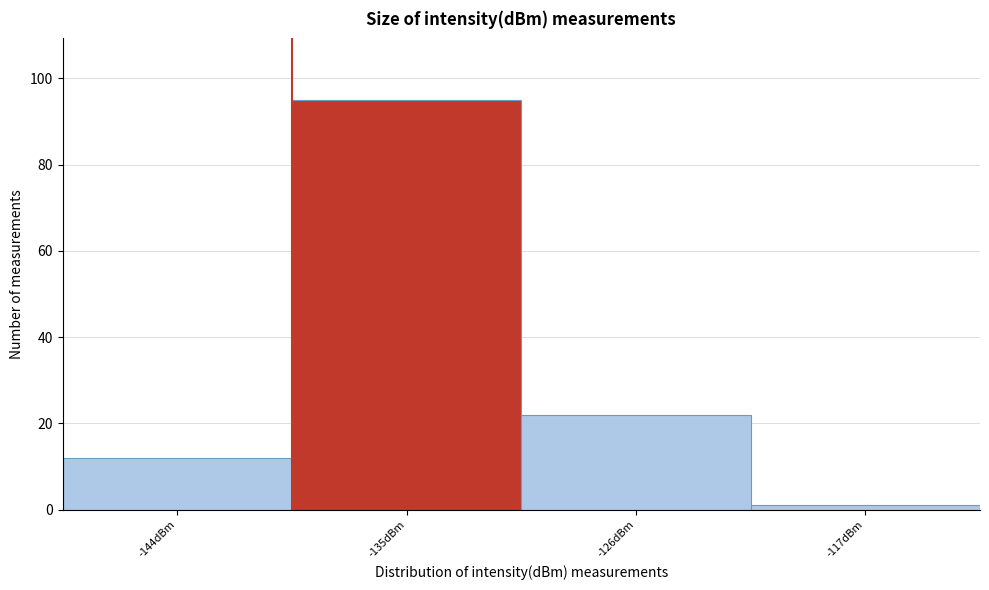

Reading left to right, what are all the values shown in this chart?

12	95	22	1